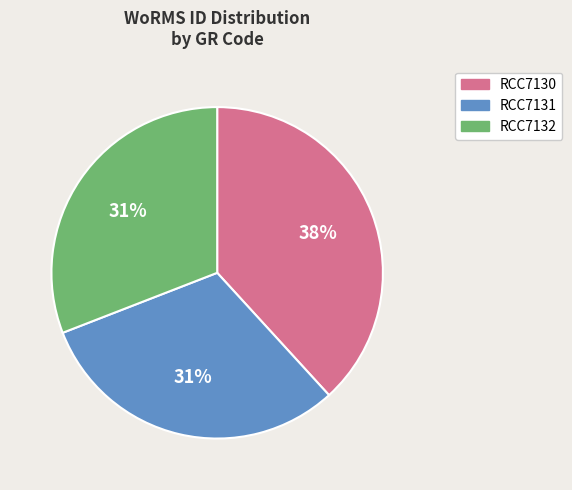

Which category has the biggest portion of the pie?

RCC7130